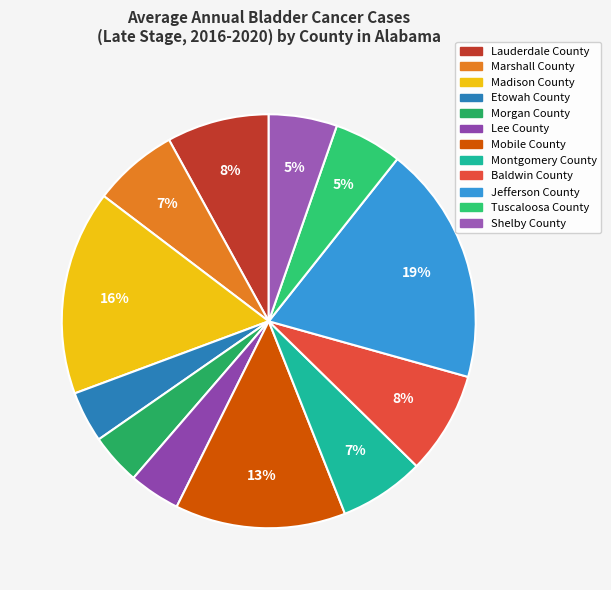

What is the ratio of the value at Lee County to the value at Morgan County?

1.0